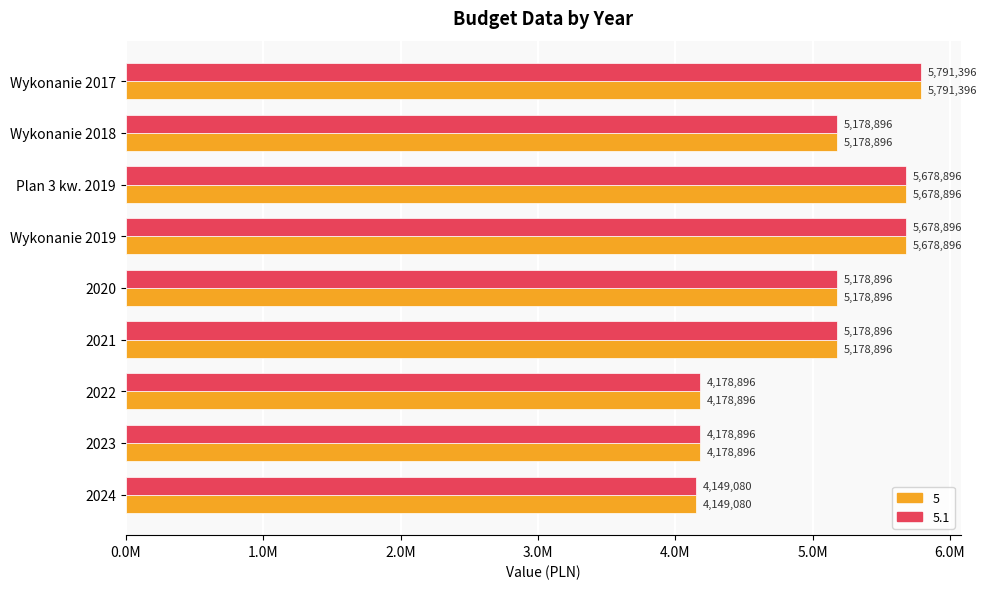

What are all the series names shown in the legend?

5, 5.1